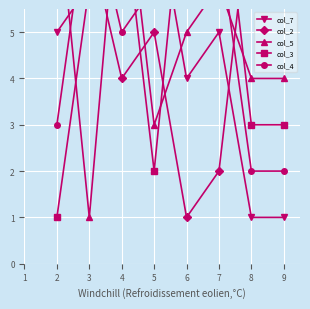

How many intersections are there between col_3 and col_5?

4